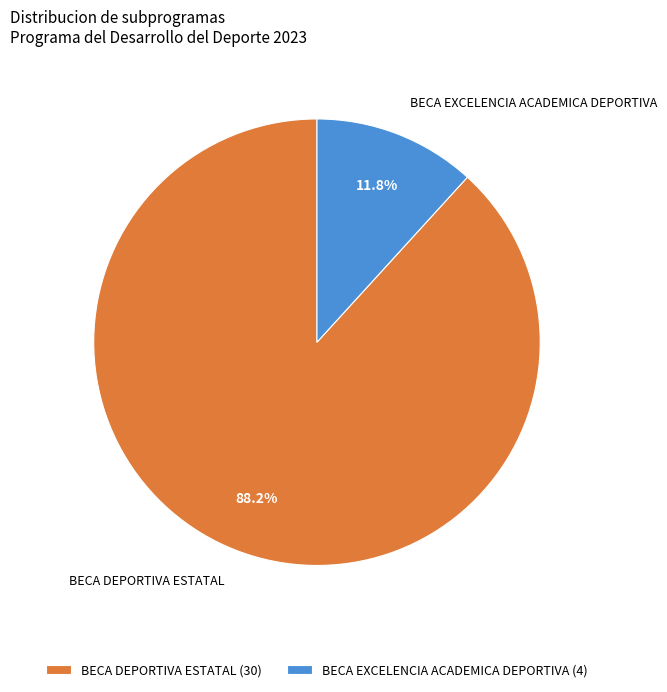

What percentage is the BECA EXCELENCIA ACADEMICA DEPORTIVA slice, to the nearest percent?

12%